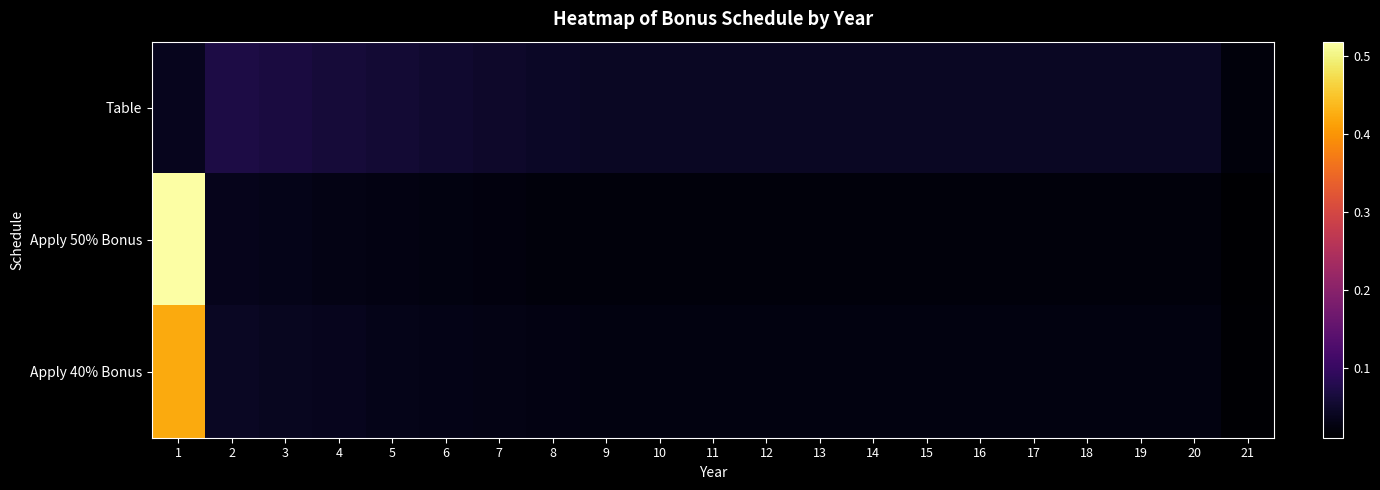

Reading left to right, transcribe all the data shown in this chart.

Table: 1=0.0	2=0.1	3=0.1	4=0.1	5=0.1	6=0.1	7=0.0	8=0.0	9=0.0	10=0.0	11=0.0	12=0.0	13=0.0	14=0.0	15=0.0	16=0.0	17=0.0	18=0.0	19=0.0	20=0.0	21=0.0
Apply 50% Bonus: 1=0.5	2=0.0	3=0.0	4=0.0	5=0.0	6=0.0	7=0.0	8=0.0	9=0.0	10=0.0	11=0.0	12=0.0	13=0.0	14=0.0	15=0.0	16=0.0	17=0.0	18=0.0	19=0.0	20=0.0	21=0.0
Apply 40% Bonus: 1=0.4	2=0.0	3=0.0	4=0.0	5=0.0	6=0.0	7=0.0	8=0.0	9=0.0	10=0.0	11=0.0	12=0.0	13=0.0	14=0.0	15=0.0	16=0.0	17=0.0	18=0.0	19=0.0	20=0.0	21=0.0